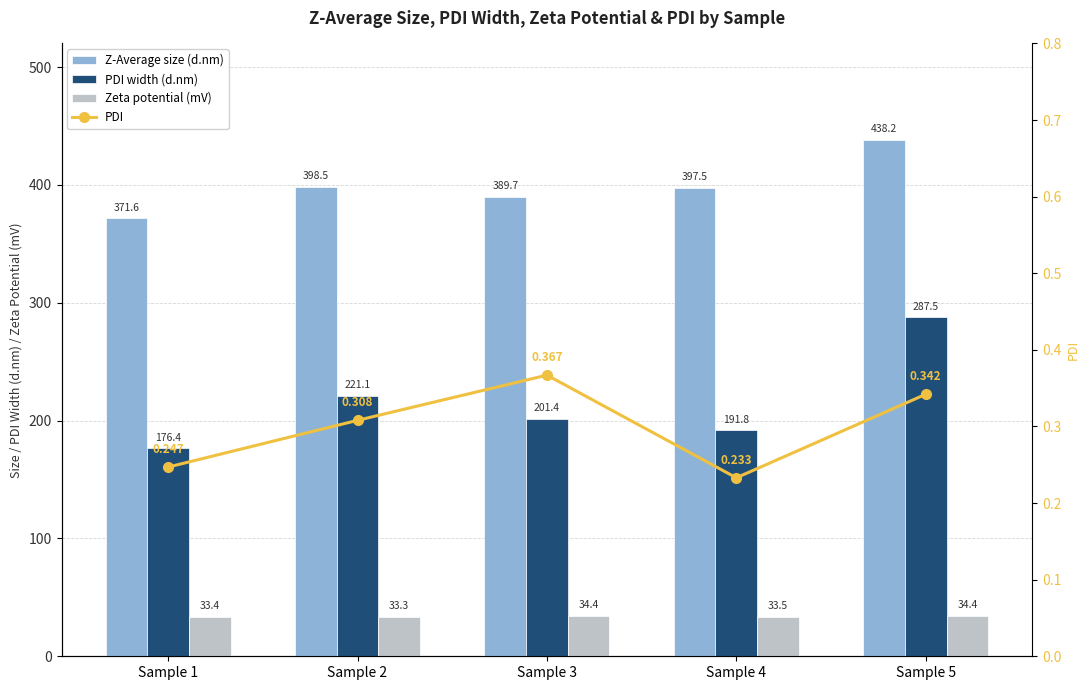

How many groups of bars are there?

5